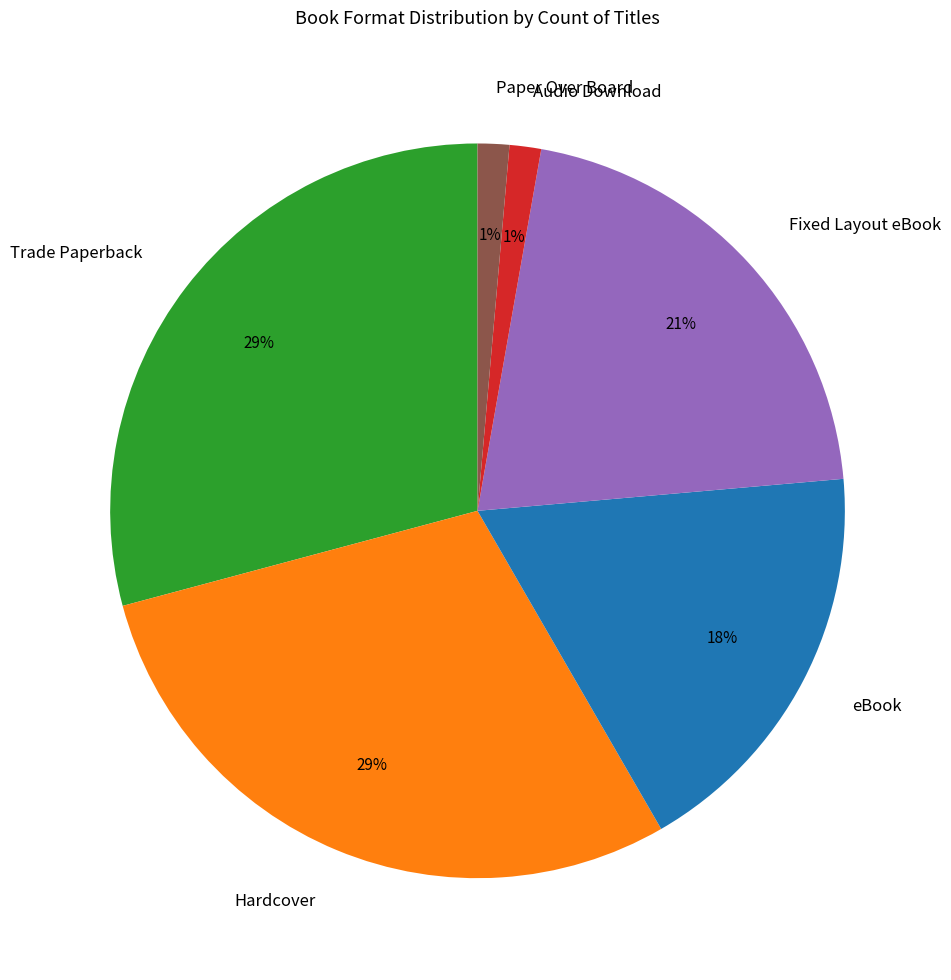

To the nearest percent, what is the average slice percentage?

17%